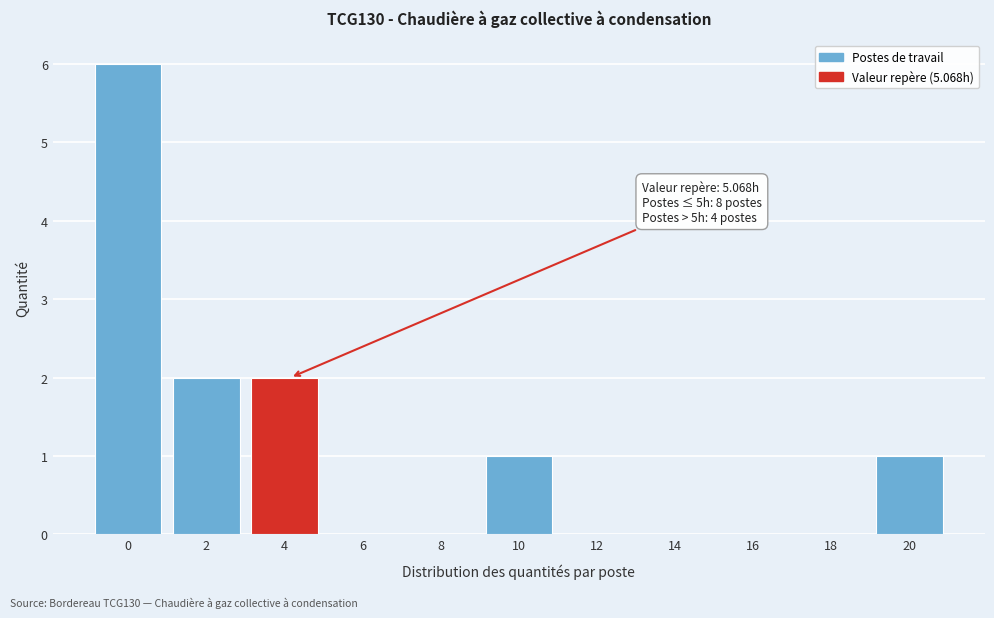

Reading left to right, what are all the values shown in this chart?

0=6	2=2	4=2	6=0	8=0	10=1	12=0	14=0	16=0	18=0	20=1